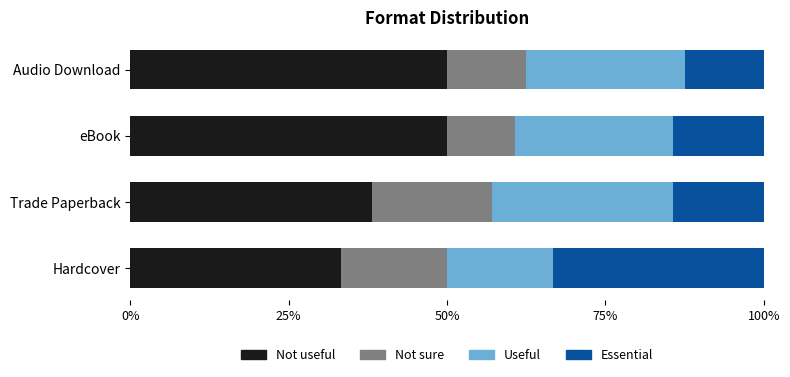

What is the average value of the Not useful series?

42.9